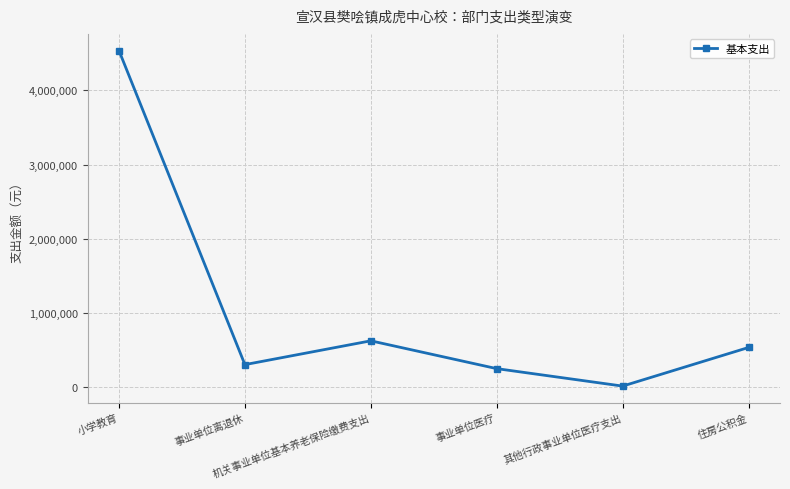

What is the difference between the values at 事业单位离退休 and 住房公积金?

231197